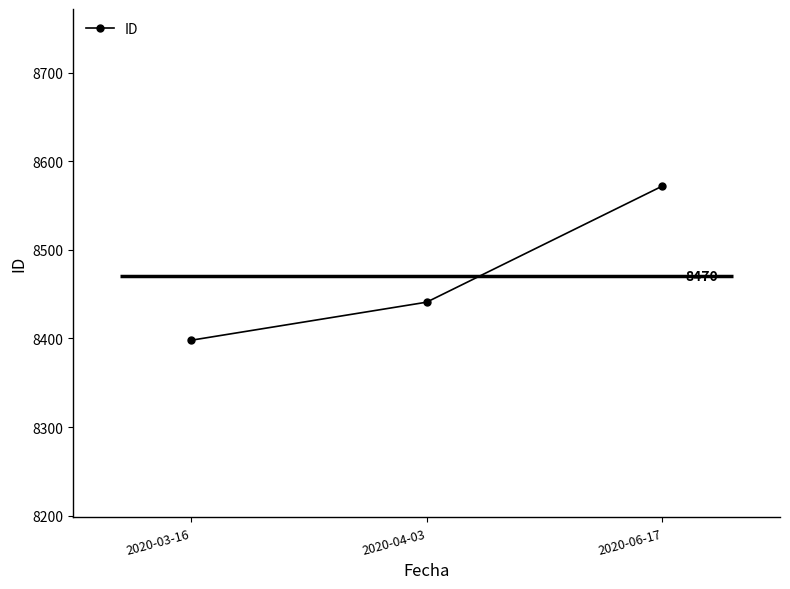

What is the average value?

8470